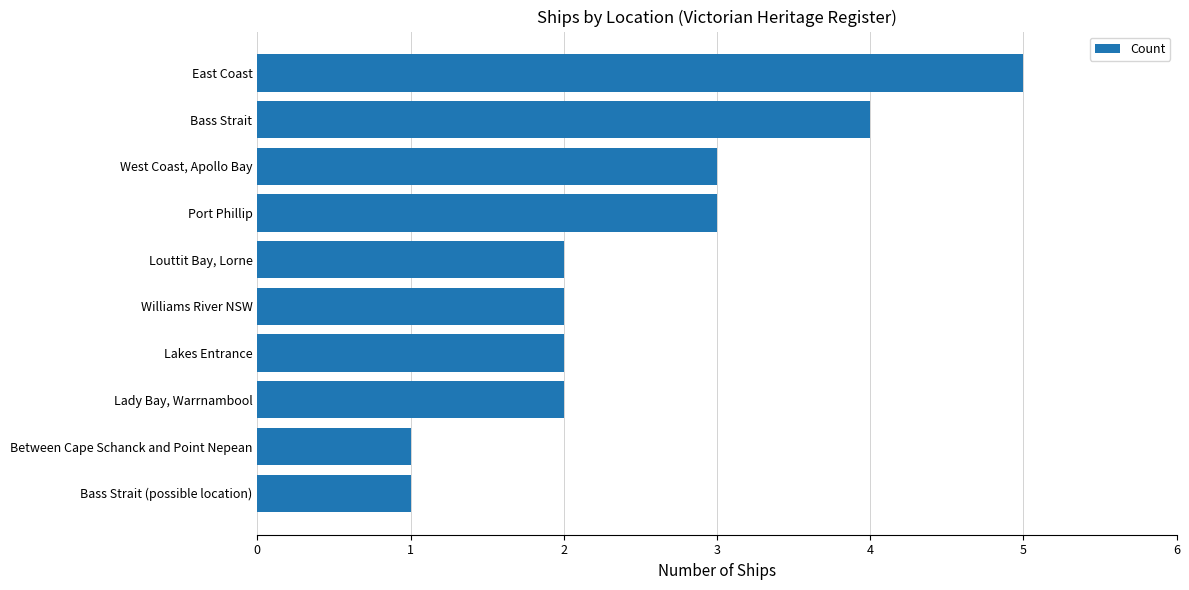

What is the approximate value at Bass Strait?

4